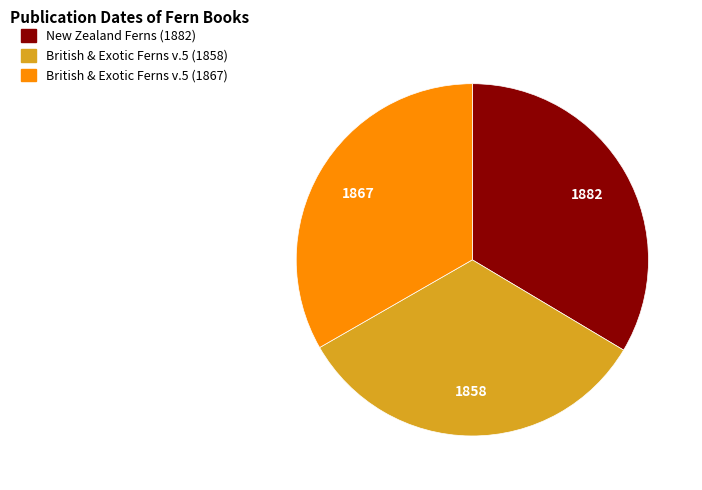

Is it true that New Zealand Ferns (1882) is 48% of the pie?

False